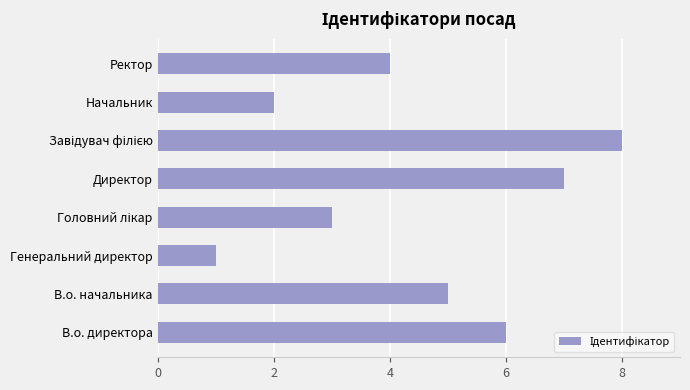

What is the difference between the second highest and minimum values?

6